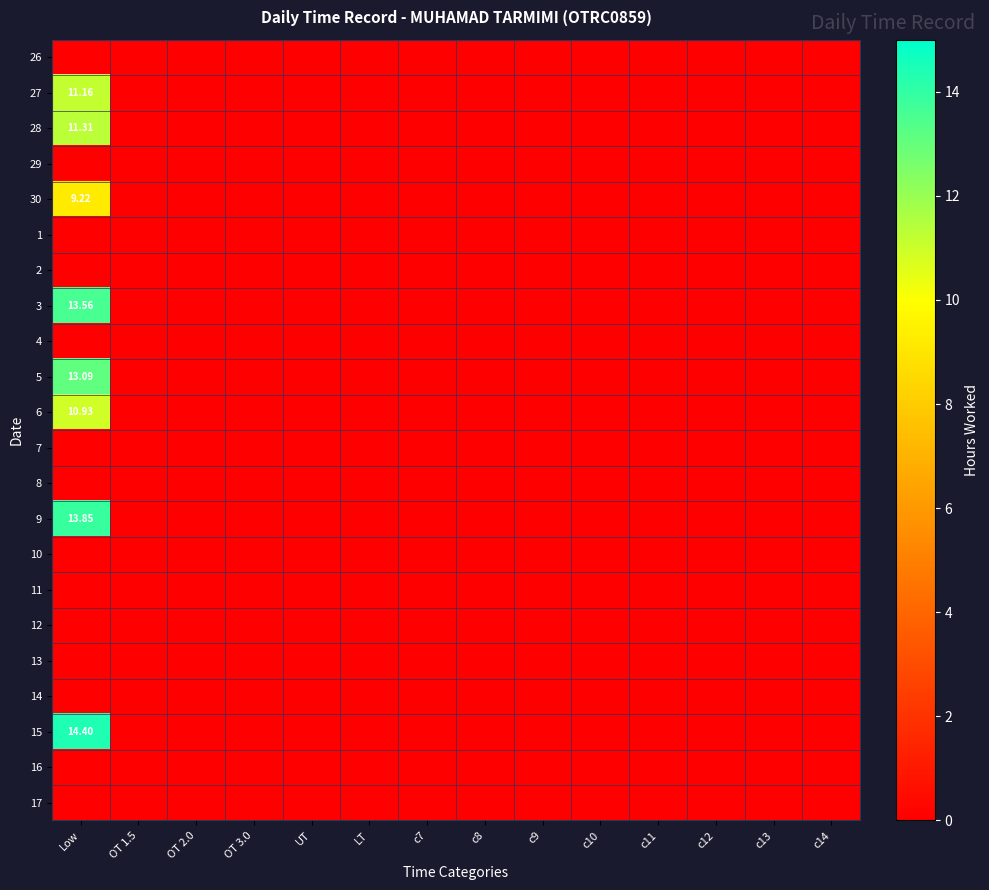

At which label does 3 reach its minimum?

OT 1.5